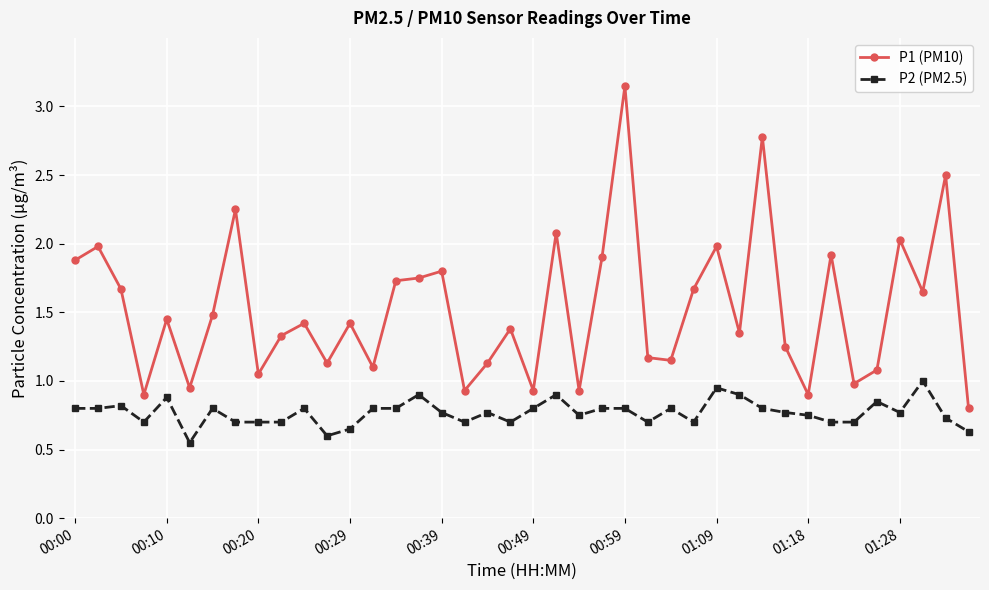

What is the difference between the second highest and minimum values in the P2 (PM2.5) series?

0.4